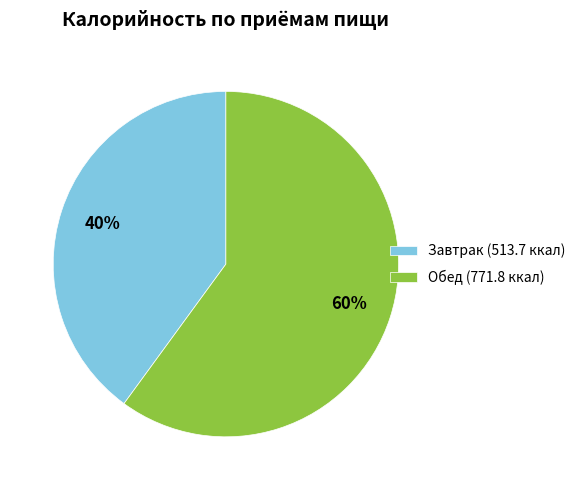

What is the ratio of the value at Обед (771.8 ккал) to the value at Завтрак (513.7 ккал)?

1.5